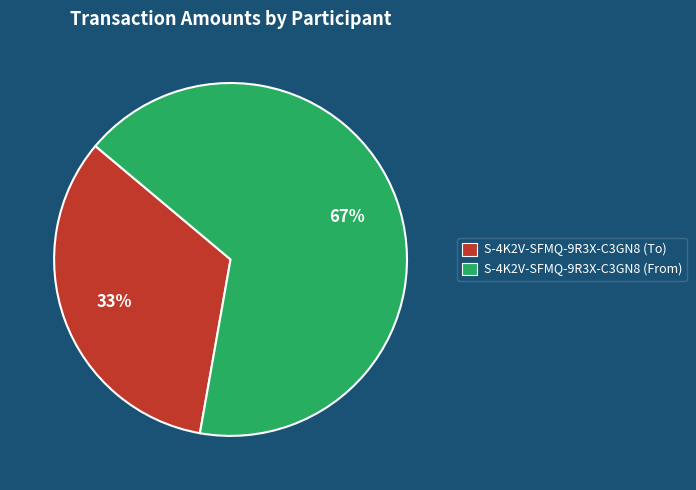

To the nearest percent, what is the average slice percentage?

50%